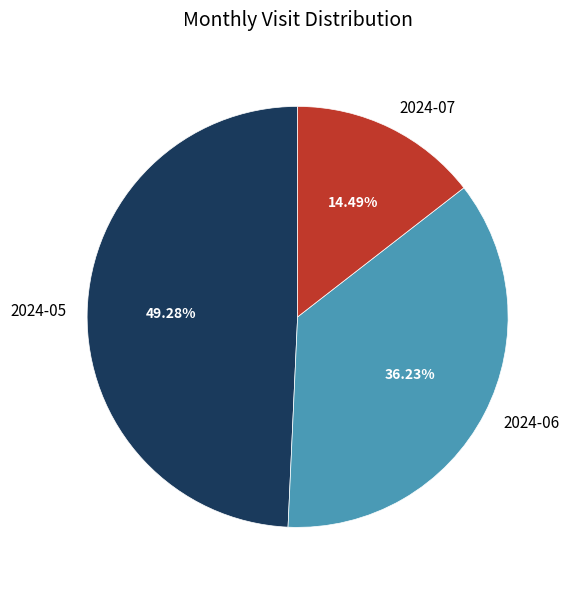

Between 2024-07 and 2024-06, which is larger?

2024-06